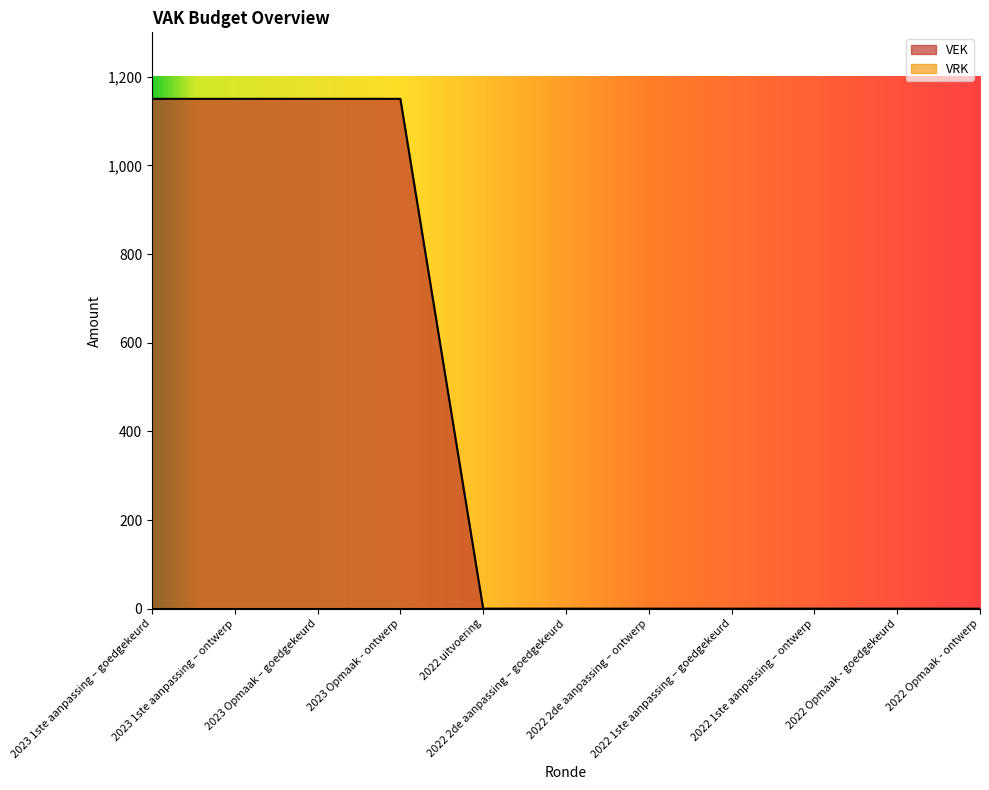

Count the number of values greater than 0.

4